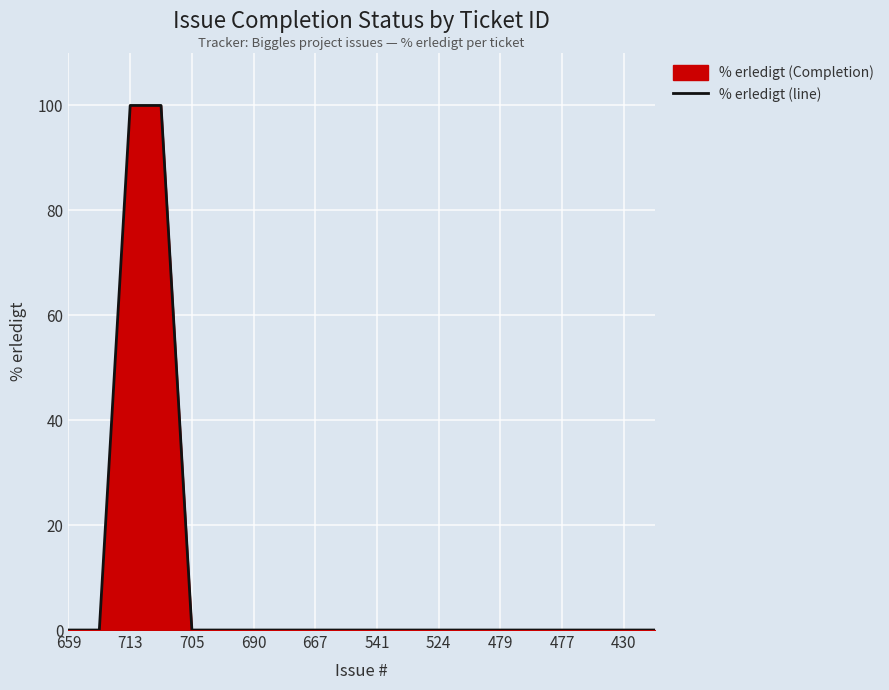

True or false: there are more than 0 points higher than both neighbors.

False